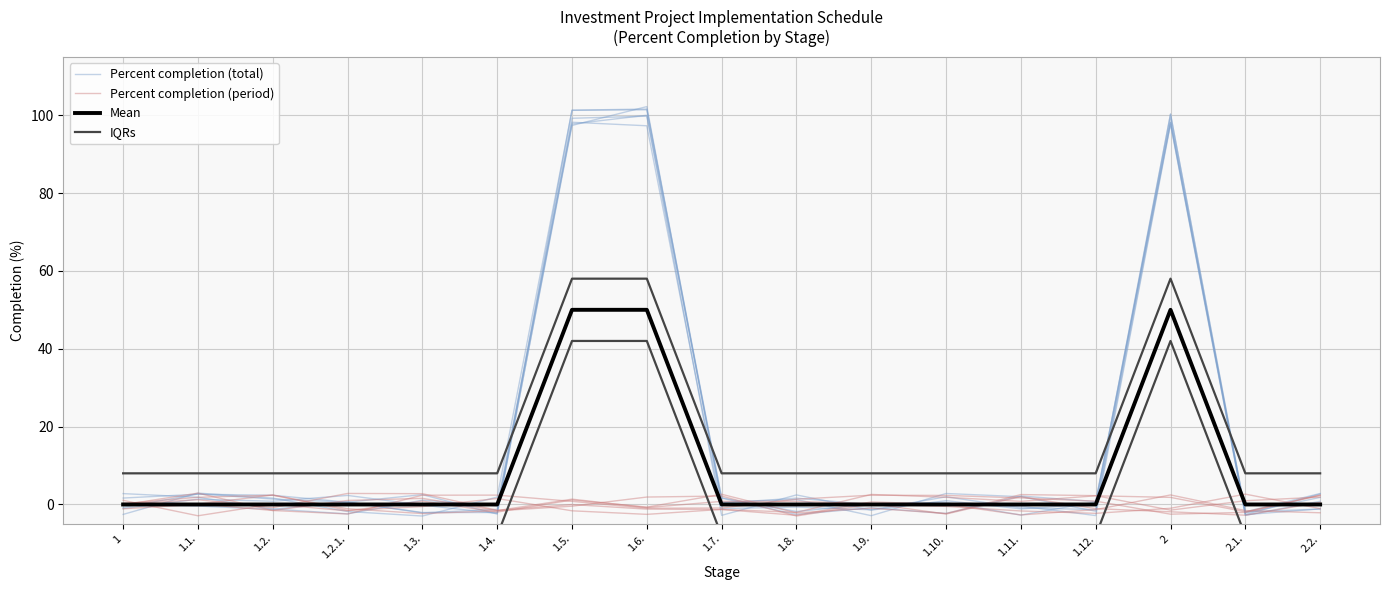

Reading left to right, transcribe all the data shown in this chart.

Percent completion (total): 1=-0.8	1.1.=2.7	1.2.=1.4	1.2.1.=0.6	1.3.=-2.1	1.4.=-2.1	1.5.=97.3	1.6.=102.2	1.7.=0.6	1.8.=1.2	1.9.=-2.9	1.10.=2.8	1.11.=2.0	1.12.=-1.7	2=98.1	2.1.=-1.9	2.2.=-1.2
Percent completion (period): 1=-1.1	1.1.=0.1	1.2.=2.4	1.2.1.=-1.5	1.3.=-0.5	1.4.=1.5	1.5.=-1.6	1.6.=-2.5	1.7.=-1.3	1.8.=-2.0	1.9.=2.6	1.10.=1.8	1.11.=0.8	1.12.=2.2	2=1.8	2.1.=-1.9	2.2.=2.4
Mean: 1=0.0	1.1.=0.0	1.2.=0.0	1.2.1.=0.0	1.3.=0.0	1.4.=0.0	1.5.=50.0	1.6.=50.0	1.7.=0.0	1.8.=0.0	1.9.=0.0	1.10.=0.0	1.11.=0.0	1.12.=0.0	2=50.0	2.1.=0.0	2.2.=0.0
IQRs: 1=8.0	1.1.=8.0	1.2.=8.0	1.2.1.=8.0	1.3.=8.0	1.4.=8.0	1.5.=58.0	1.6.=58.0	1.7.=8.0	1.8.=8.0	1.9.=8.0	1.10.=8.0	1.11.=8.0	1.12.=8.0	2=58.0	2.1.=8.0	2.2.=8.0